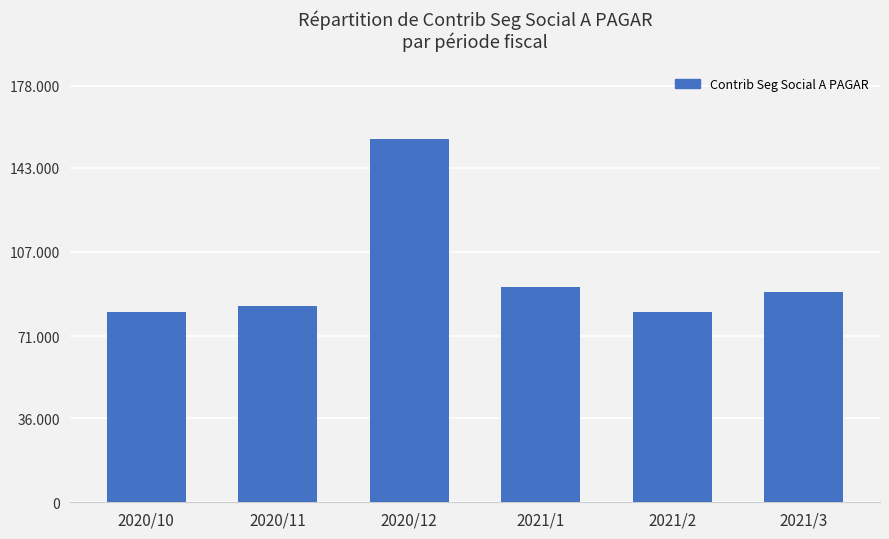

At which label does the data first exceed 89689?

2020/12